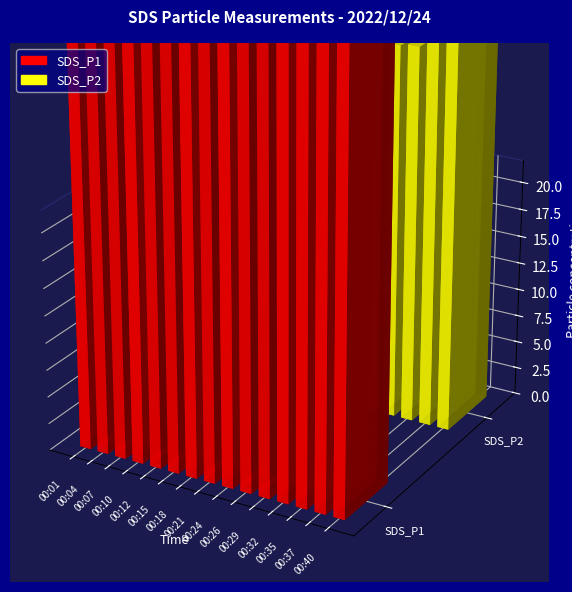

What is the lowest value of the SDS_P1 series?

57.4